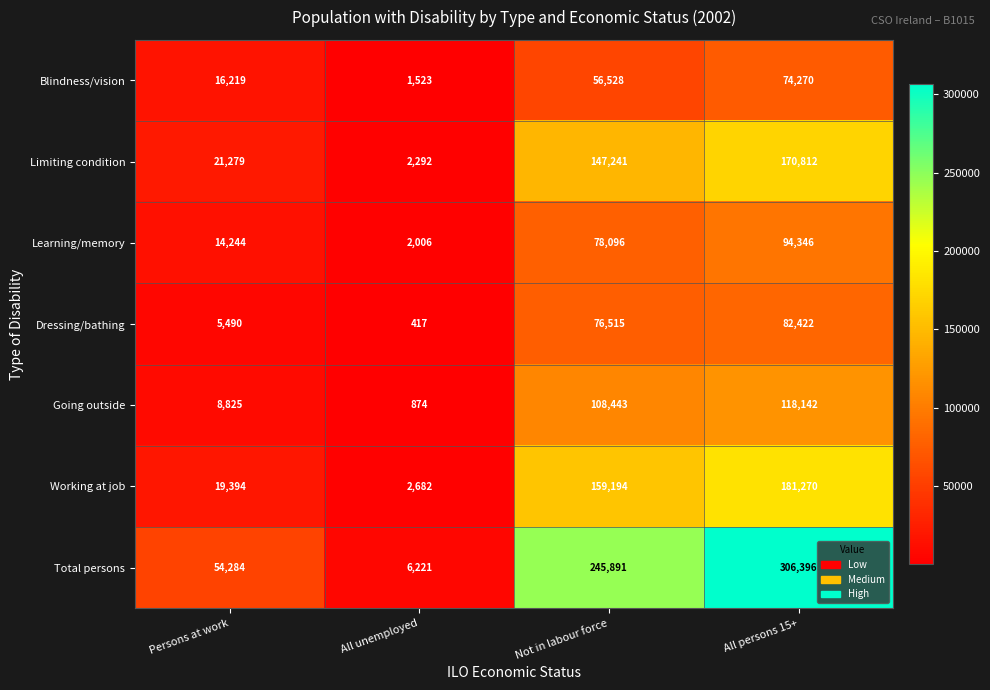

Reading left to right, list all the values displayed in this chart.

Blindness/vision: 16219	1523	56528	74270
Limiting condition: 21279	2292	147241	170812
Learning/memory: 14244	2006	78096	94346
Dressing/bathing: 5490	417	76515	82422
Going outside: 8825	874	108443	118142
Working at job: 19394	2682	159194	181270
Total persons: 54284	6221	245891	306396